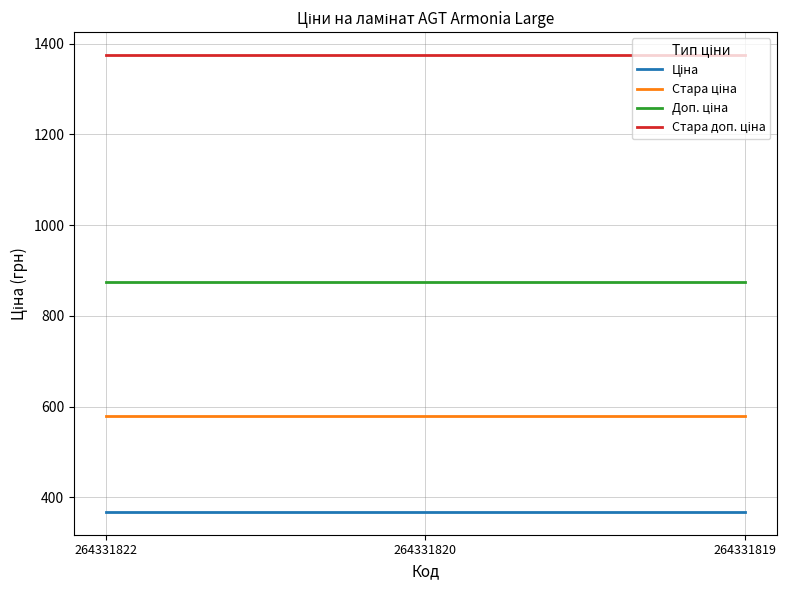

What is the difference between the highest and lowest values at 264331819?

1007.7